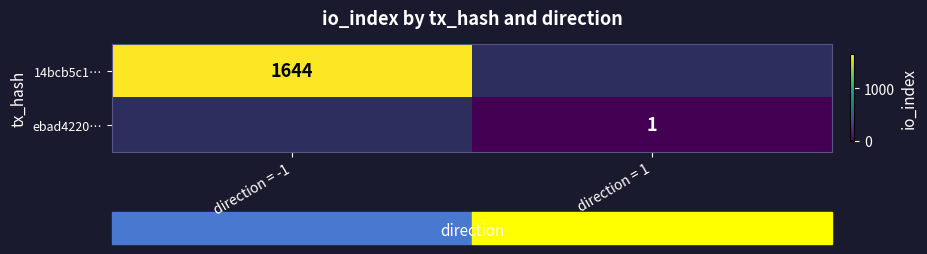

True or false: 14bcb5c1… has a value of 2661 at direction = -1.

False